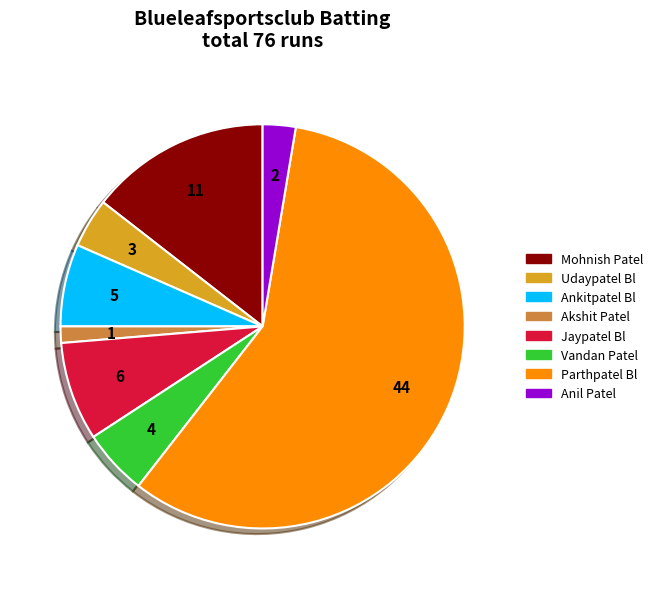

How many segments does this pie chart have?

8